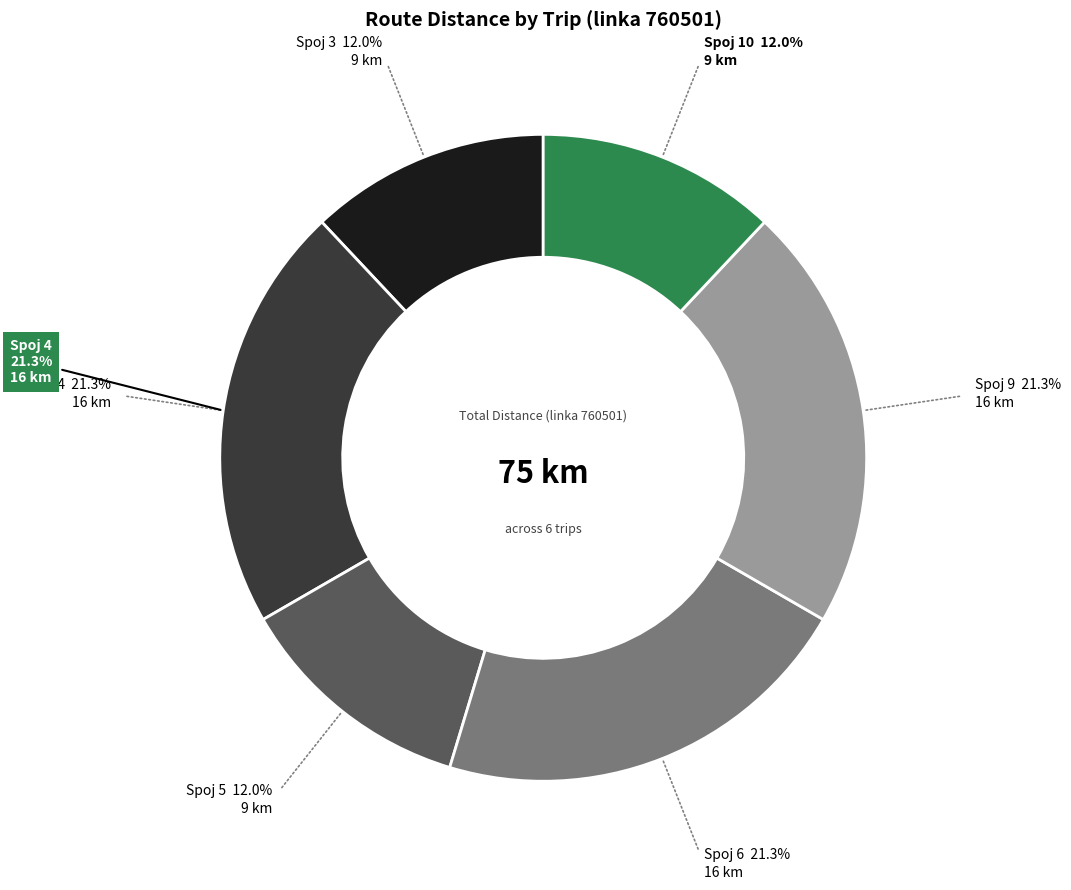

Does any single category account for the majority?

No